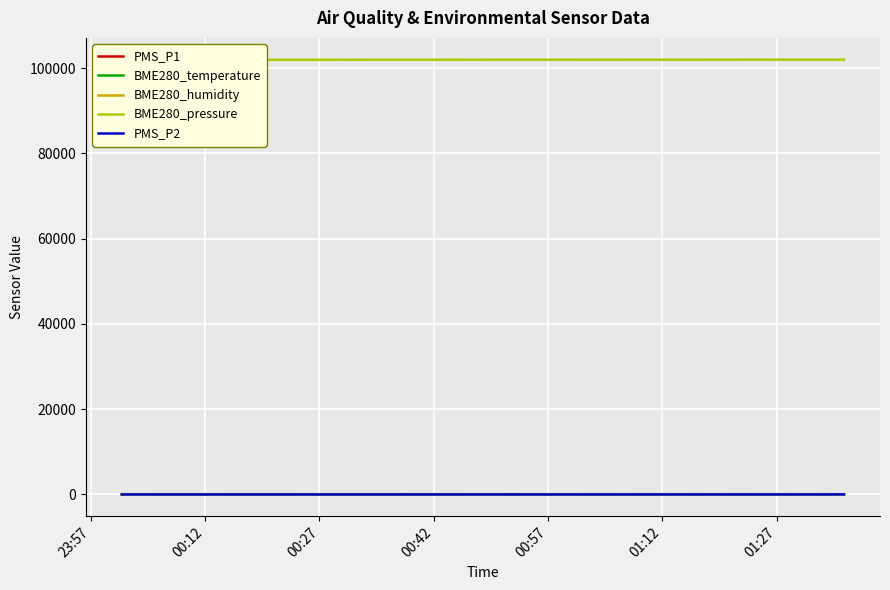

True or false: BME280_humidity and BME280_pressure cross at least once.

False